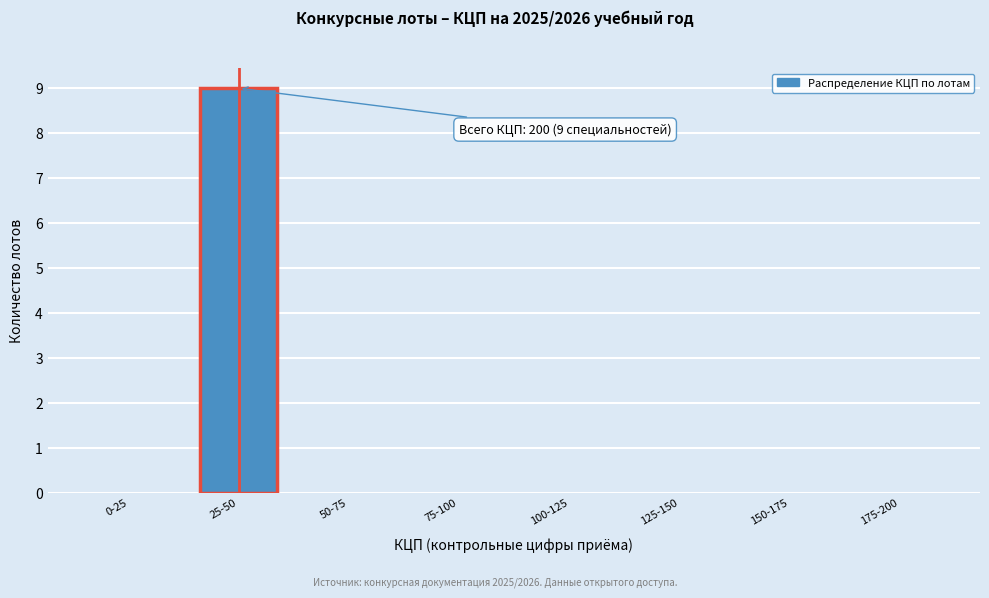

Reading left to right, list all the values displayed in this chart.

0-25=0	25-50=9	50-75=0	75-100=0	100-125=0	125-150=0	150-175=0	175-200=0